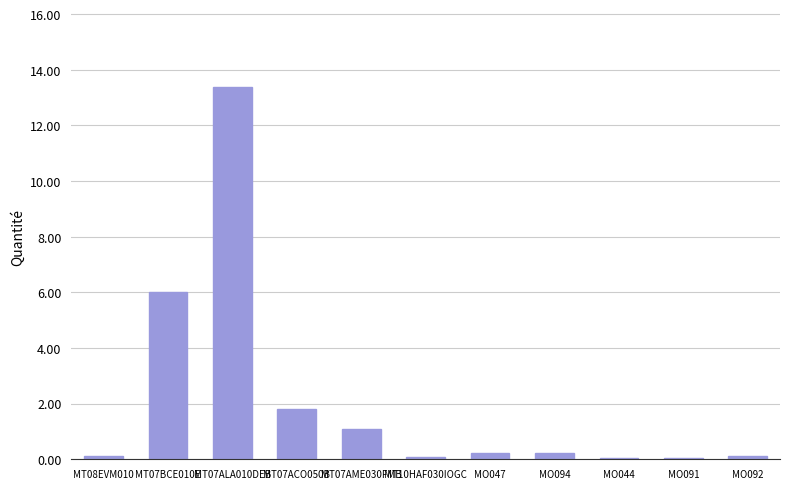

What is the sum of all values?

23.1